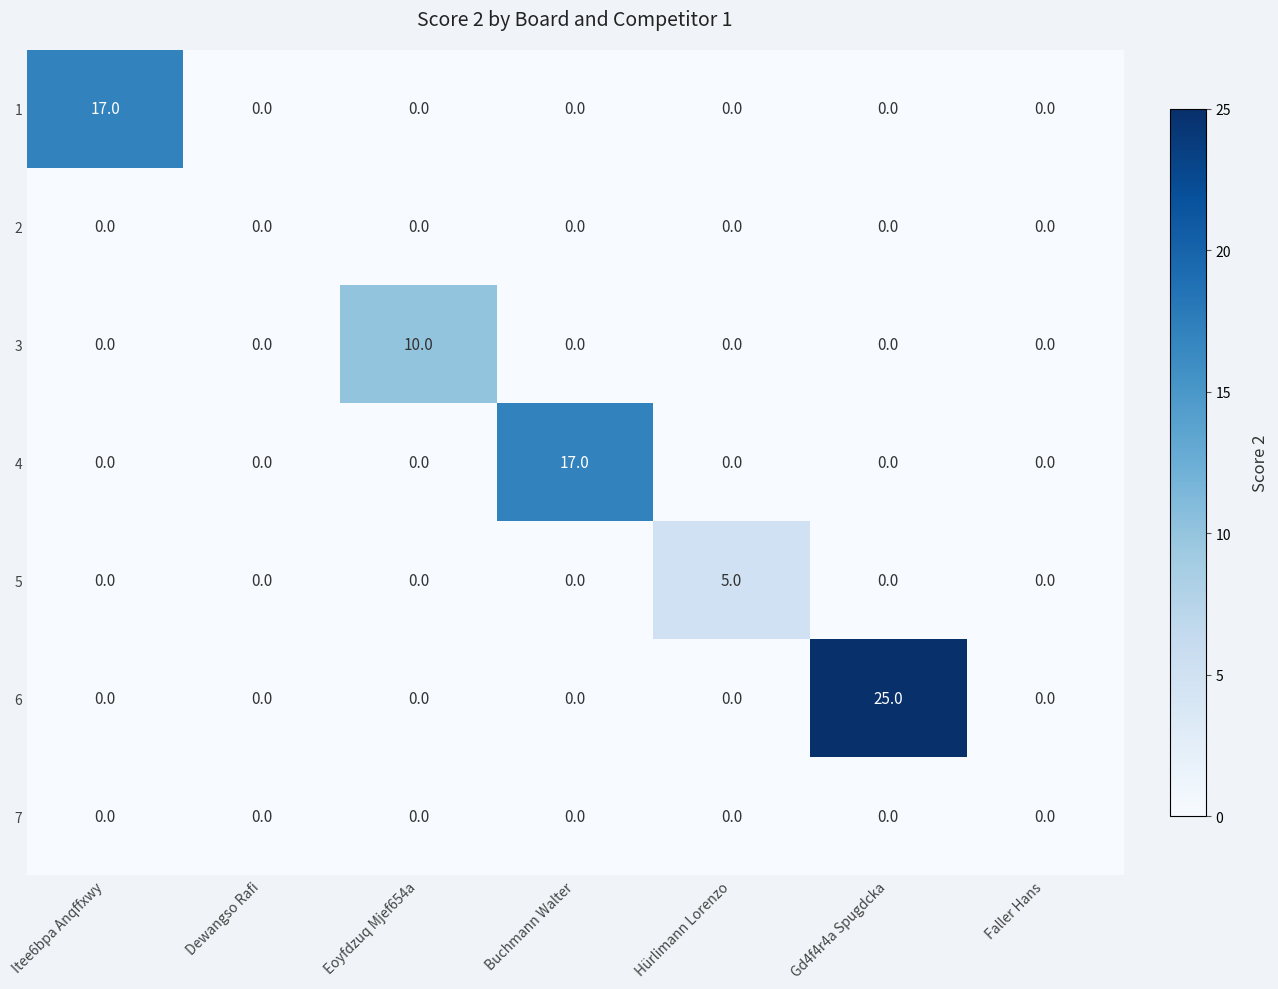

Count the 3 values in the range 0 to 1.

6